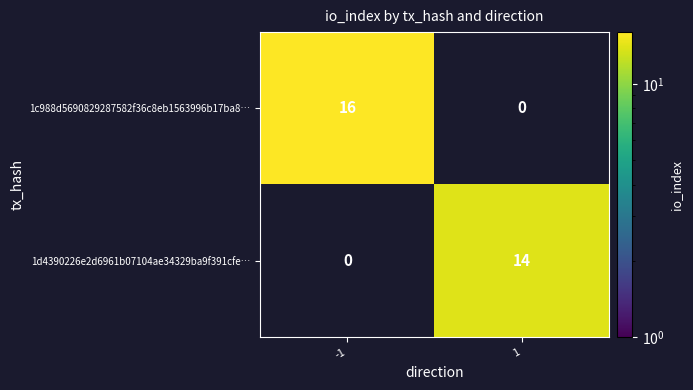

How many data points in 1d4390226e2d6961b07104ae34329ba9f391cfe… are less than 14?

1